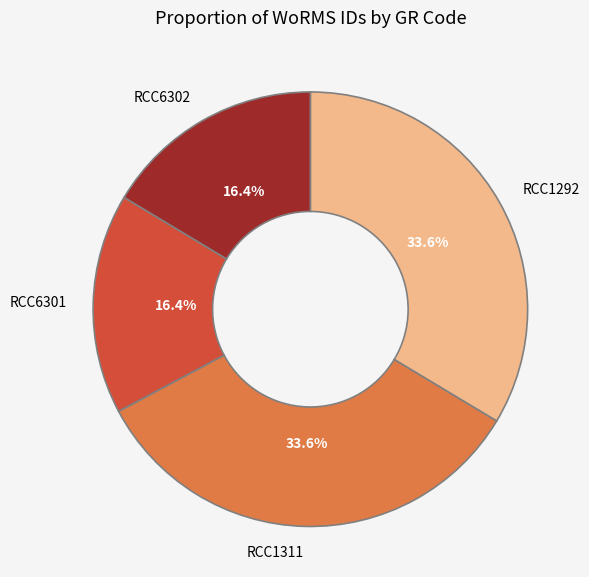

What percentage is NOT represented by RCC1292?

66.4%